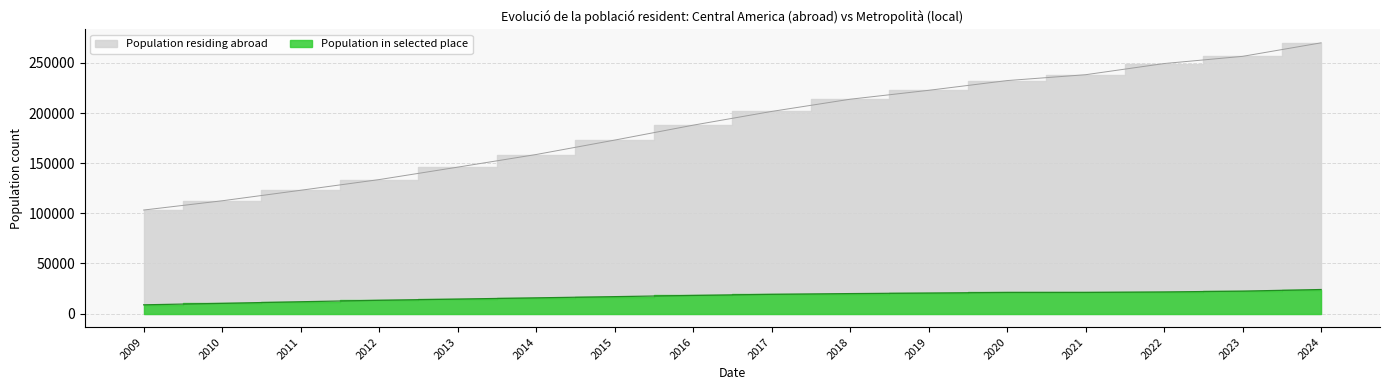

What is the value of the Population in selected place point at the 9th from the left?

19170